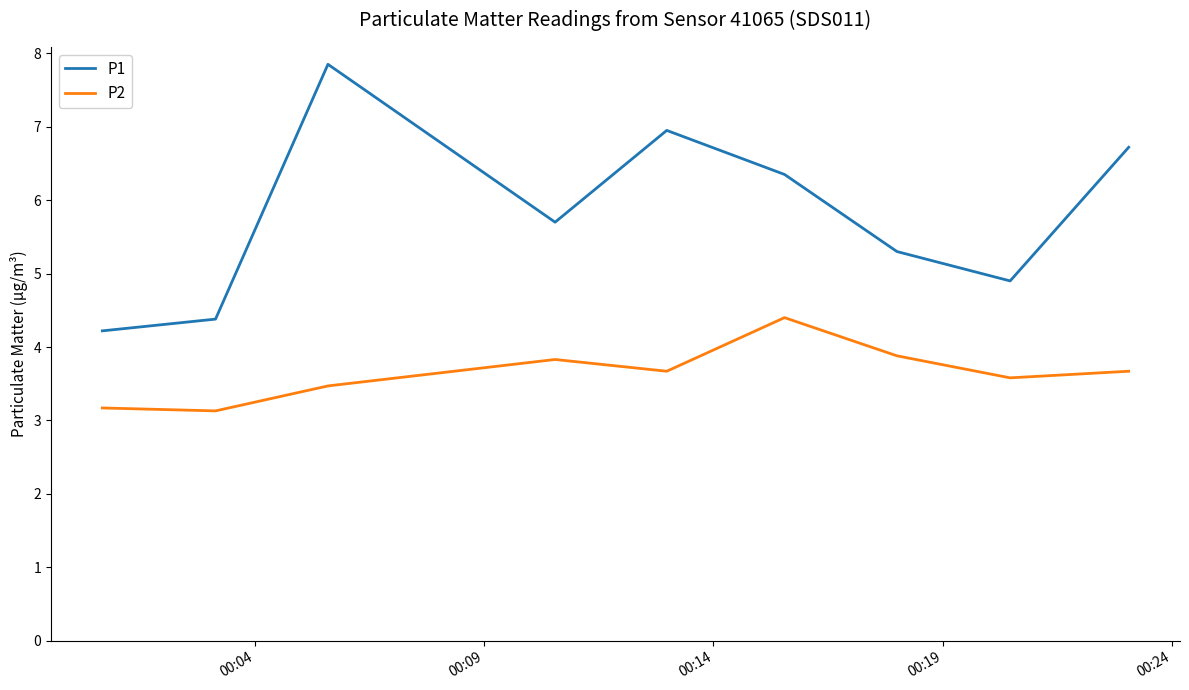

True or false: P2 and P1 cross at least once.

False